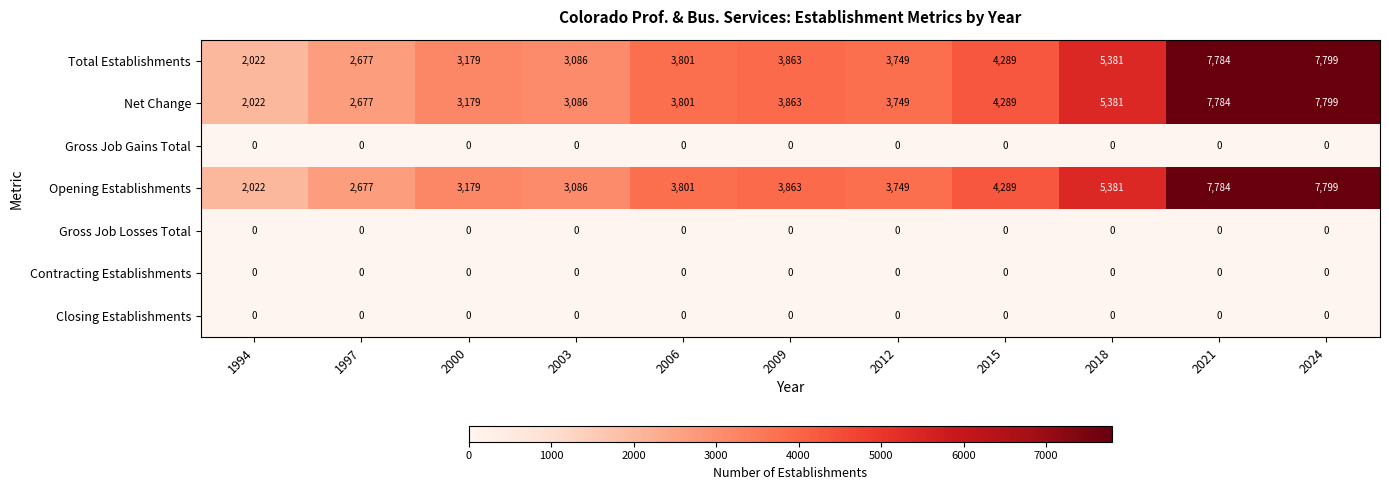

At which label does Net Change reach its peak?

2024